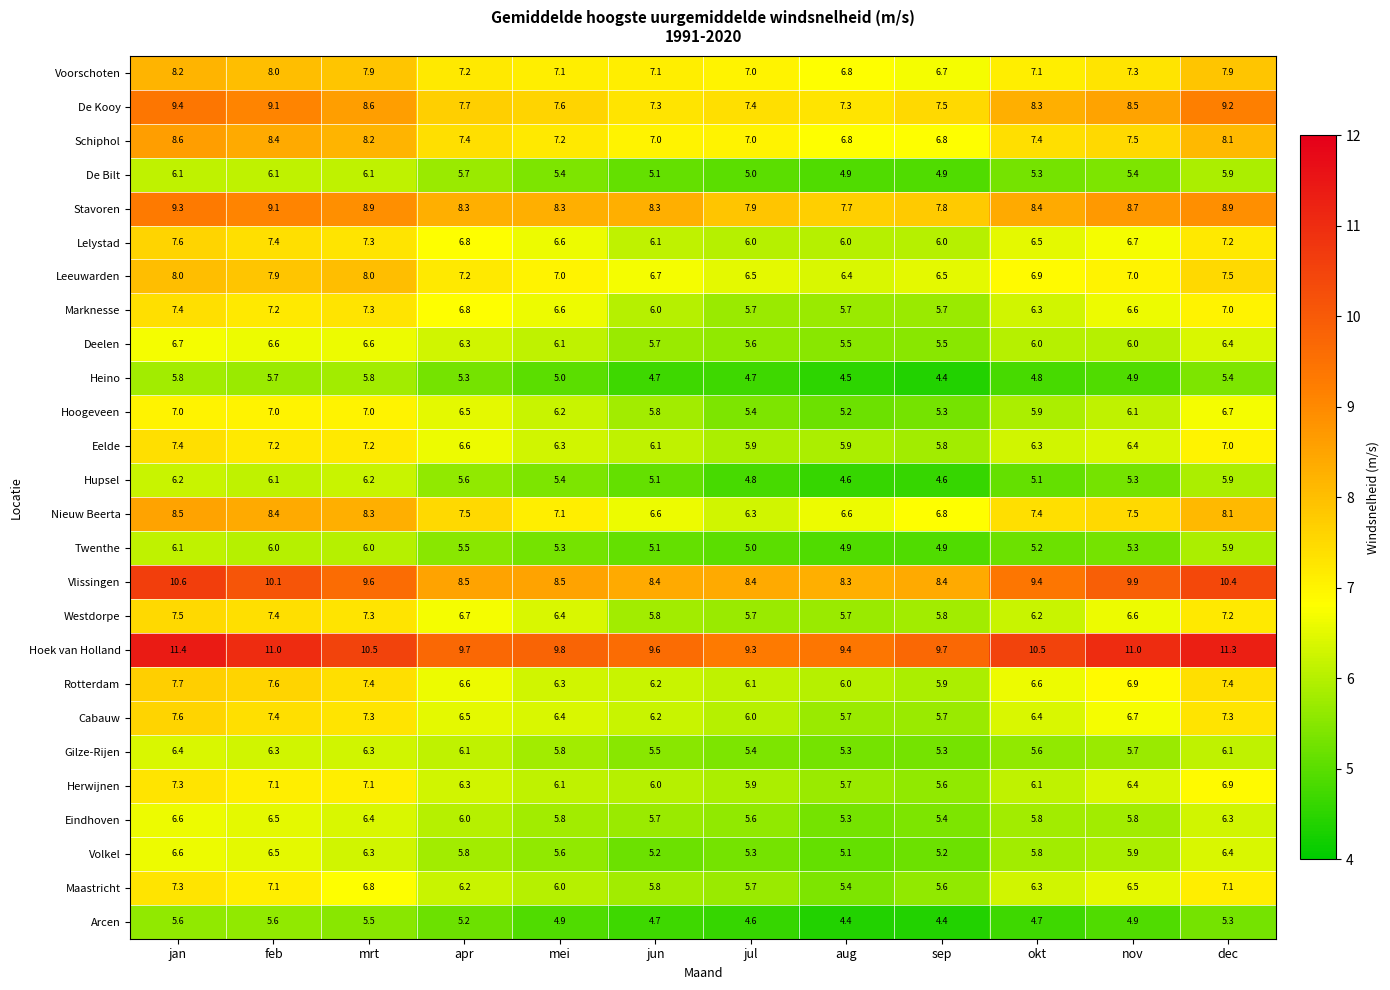

What is the spread (max minus min) of values at sep?

5.3